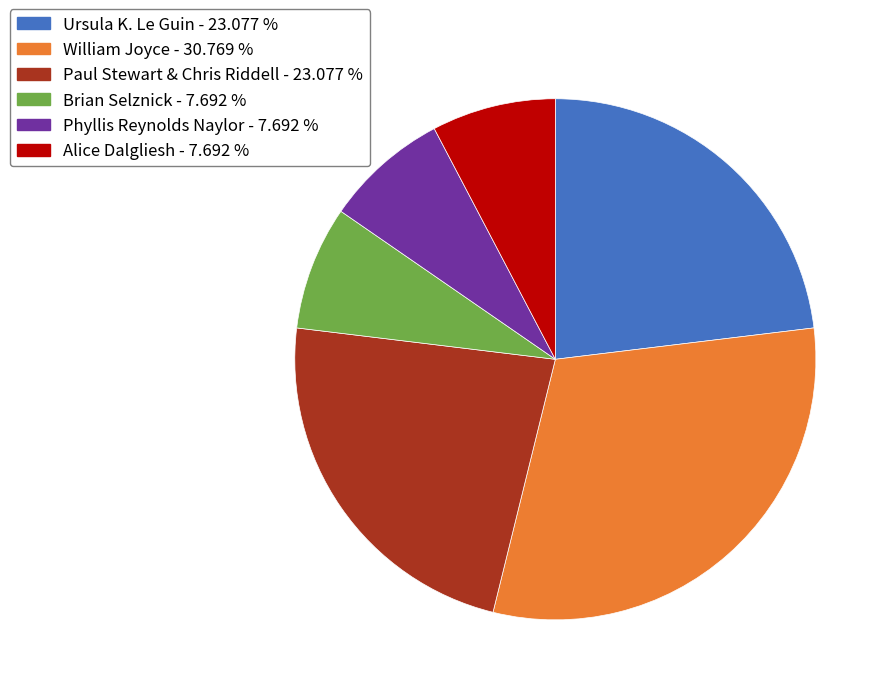

How many segments does this pie chart have?

6